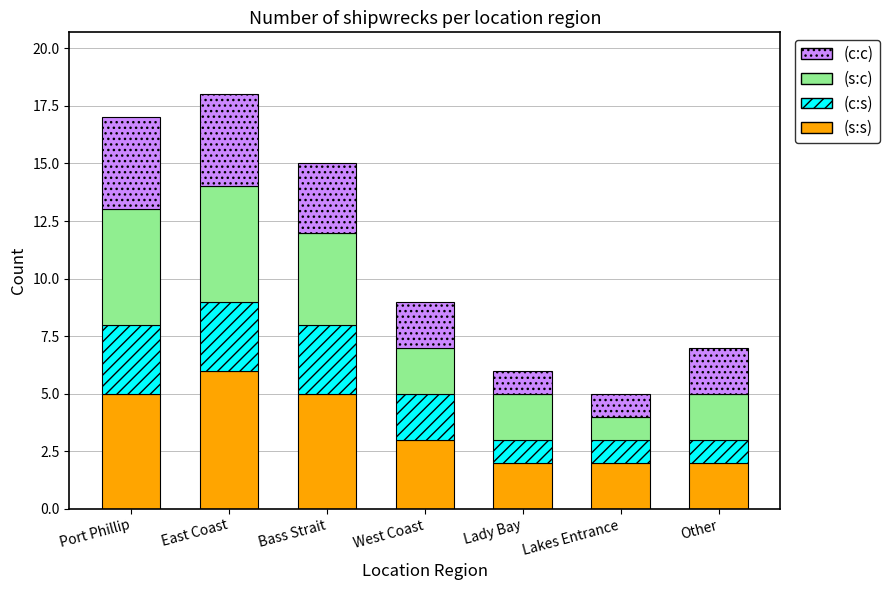

What is the sum of all (s:s) values?

25